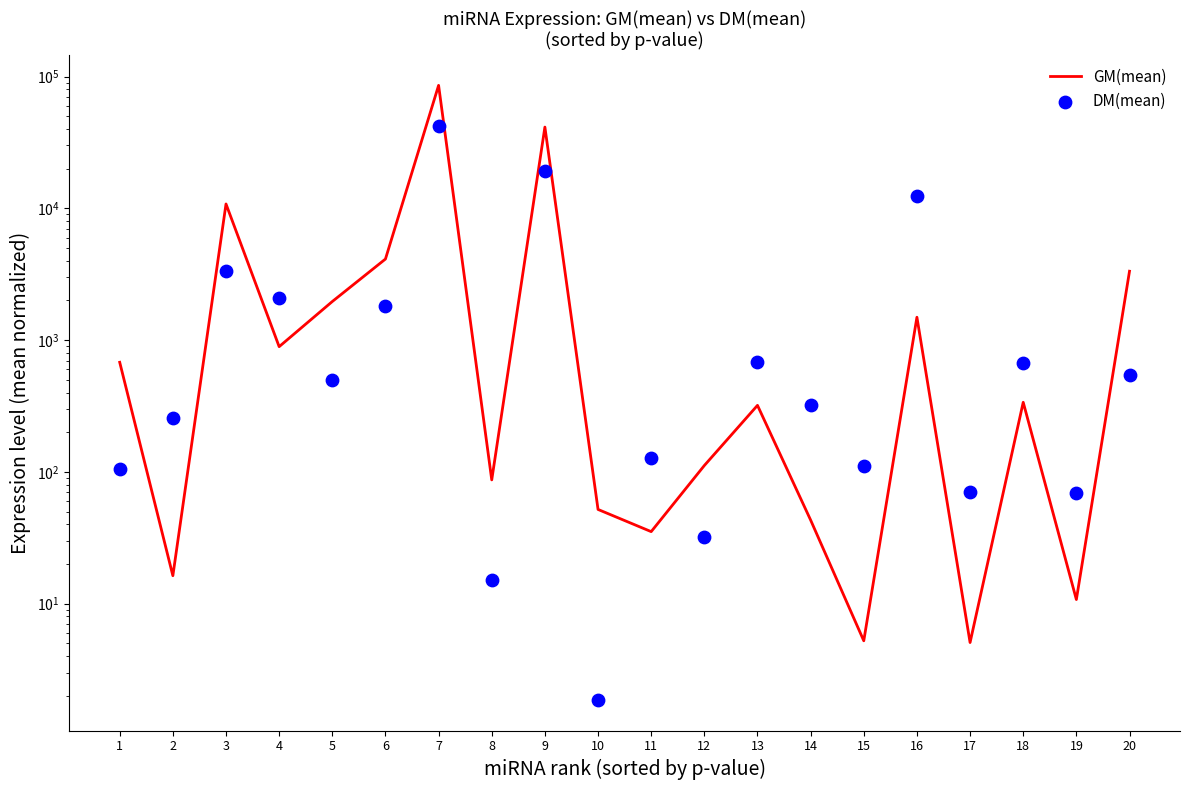

Which series has the widest spread of Y values?

GM(mean)